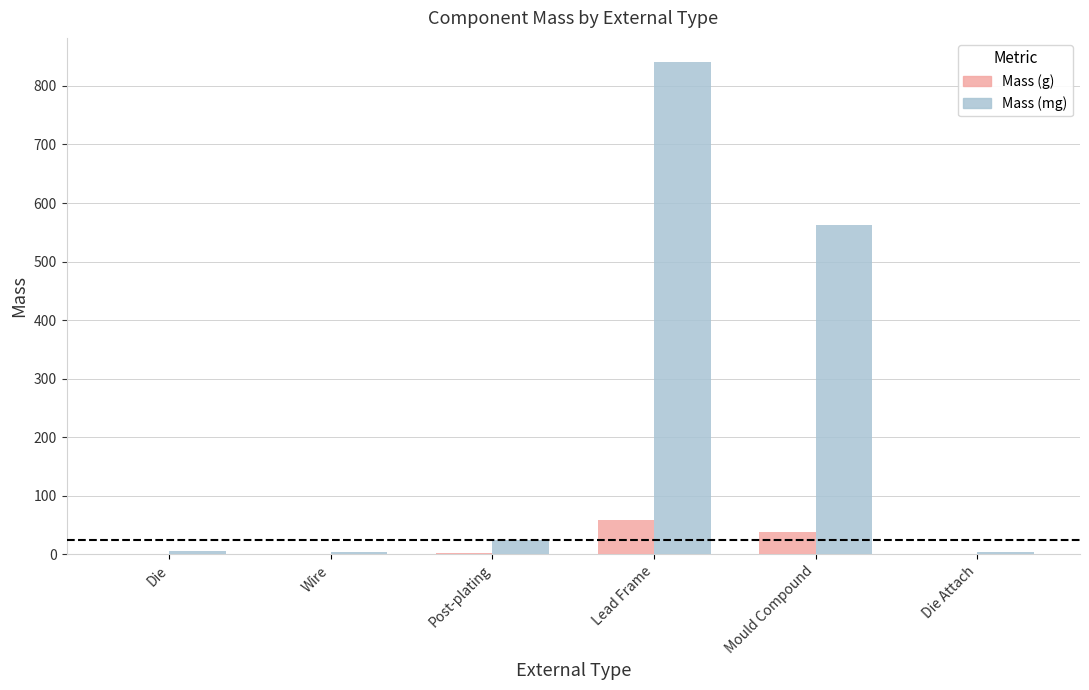

Is it true that Mass (mg) equals 25.0 at Post-plating?

True